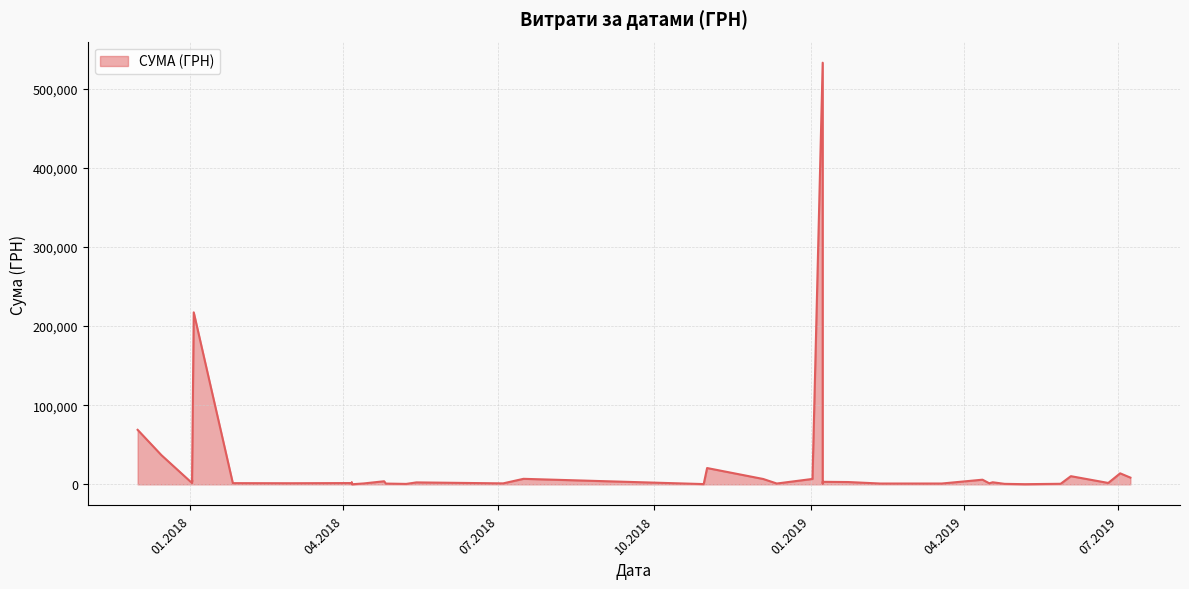

What is the difference between the maximum and second lowest values?

532545.6